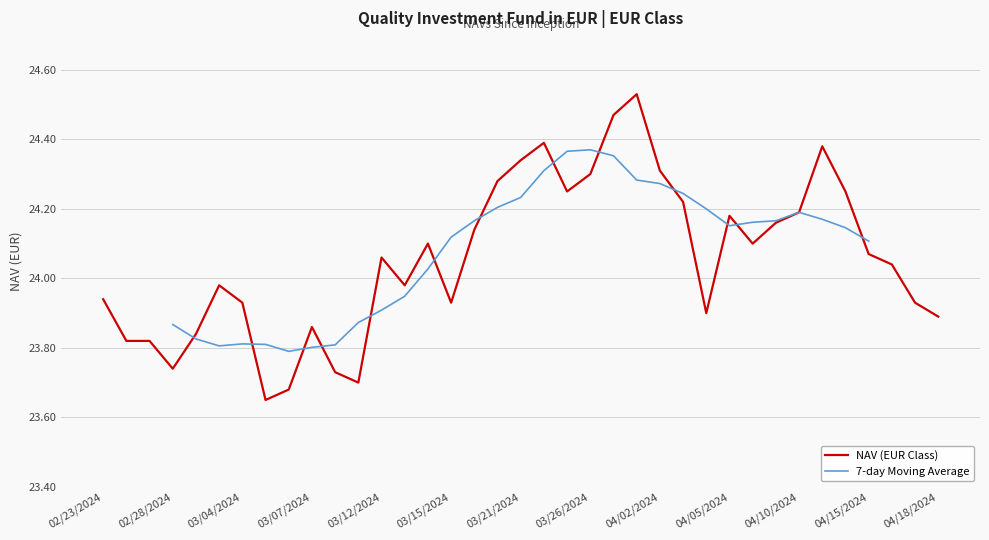

Where does the NAV (EUR Class) series first go above 24?

03/12/2024